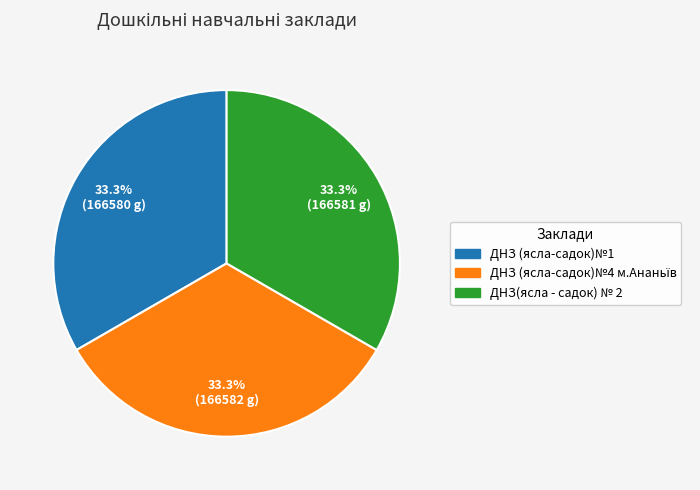

Does any single category account for the majority?

No